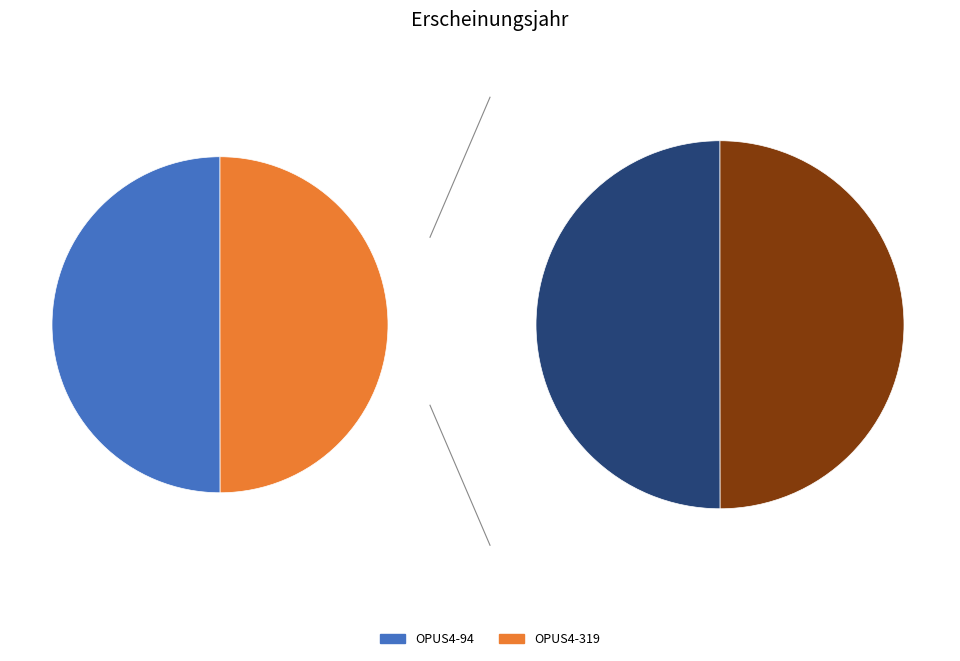

To the nearest percent, what percentage of the pie is OPUS4-94?

50%